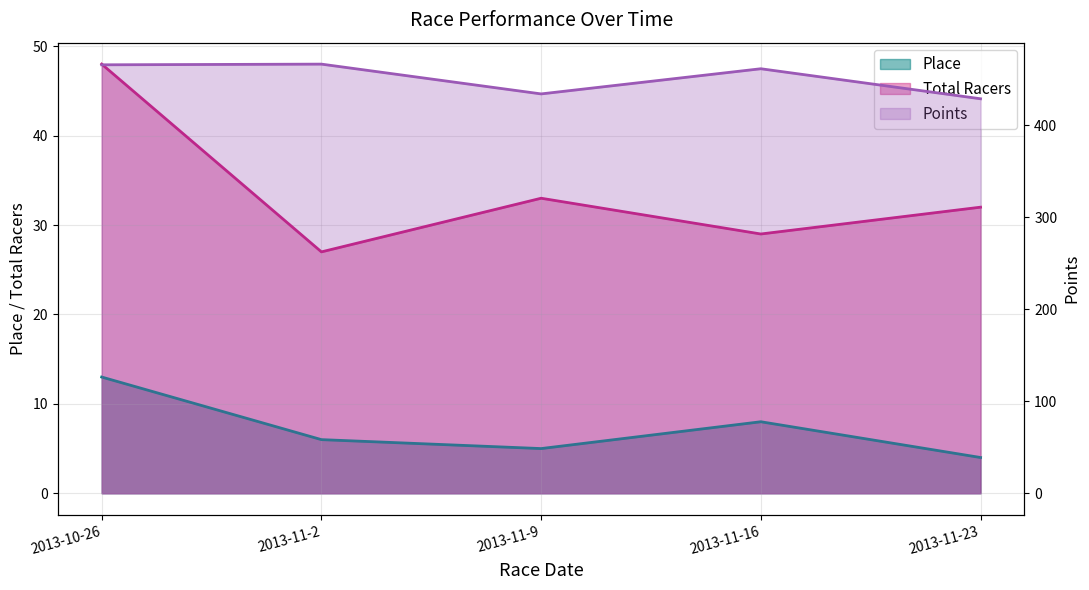

What is the value of the Points point at the 5th from the left?

428.7